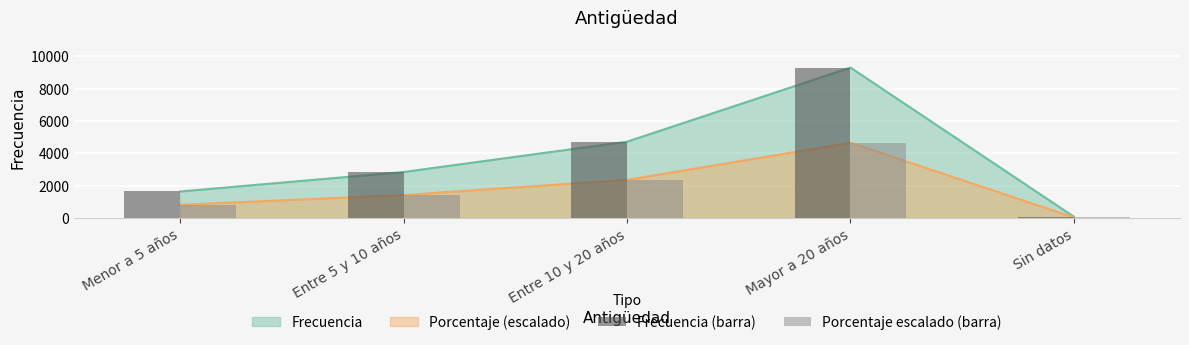

What value does the Frecuencia (barra) series have at Menor a 5 años?

1642.0